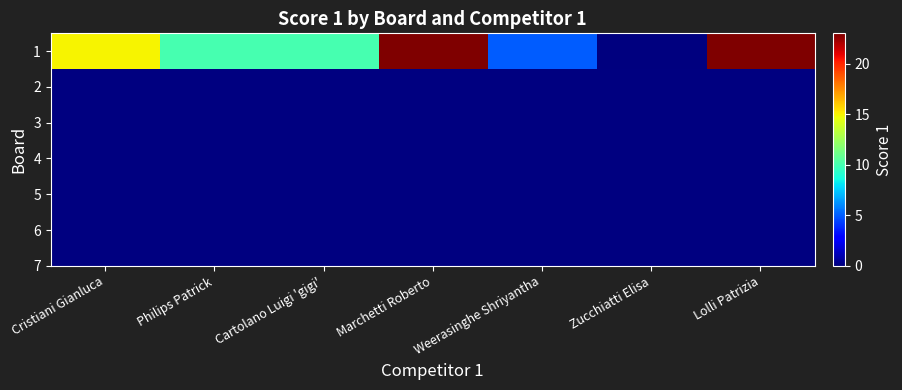

What is the difference between the maximum and minimum values?

23